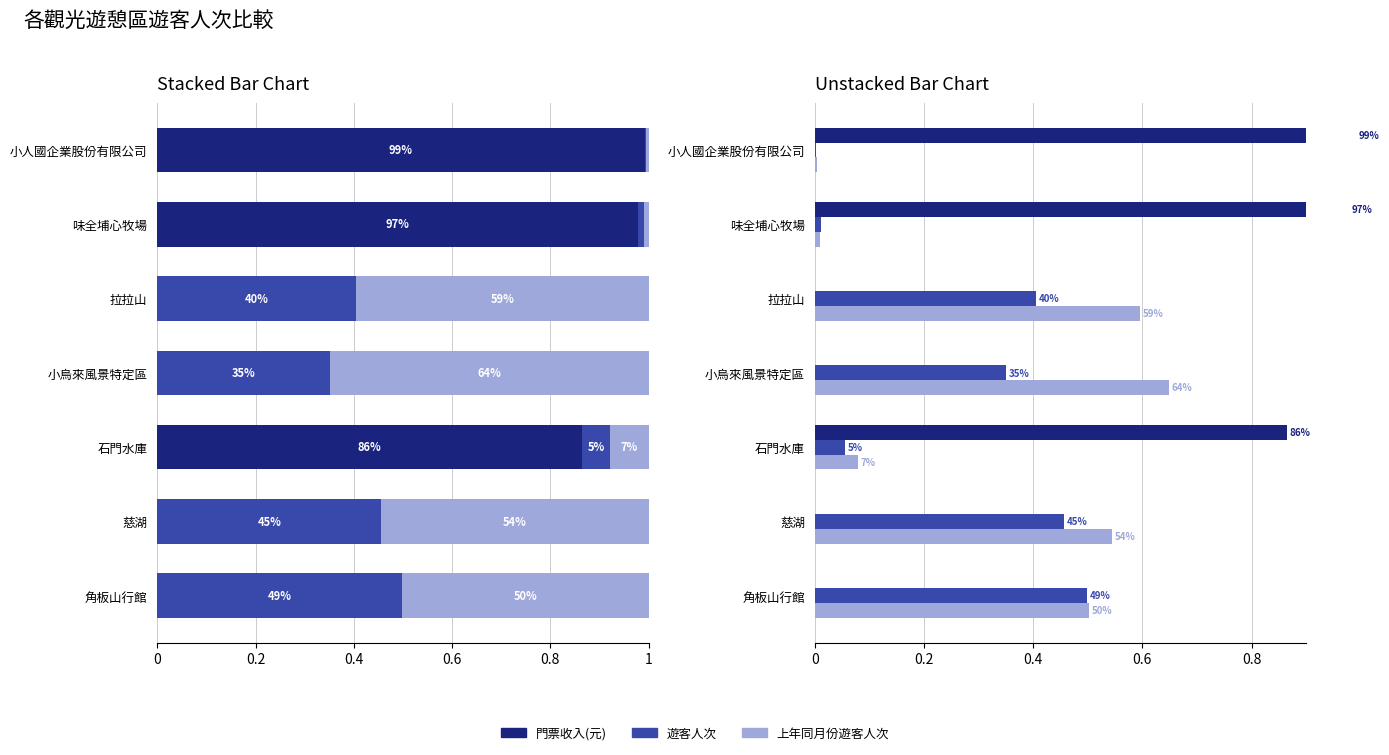

The value of 門票收入(元) at 1 is 0.0. True or false?

True